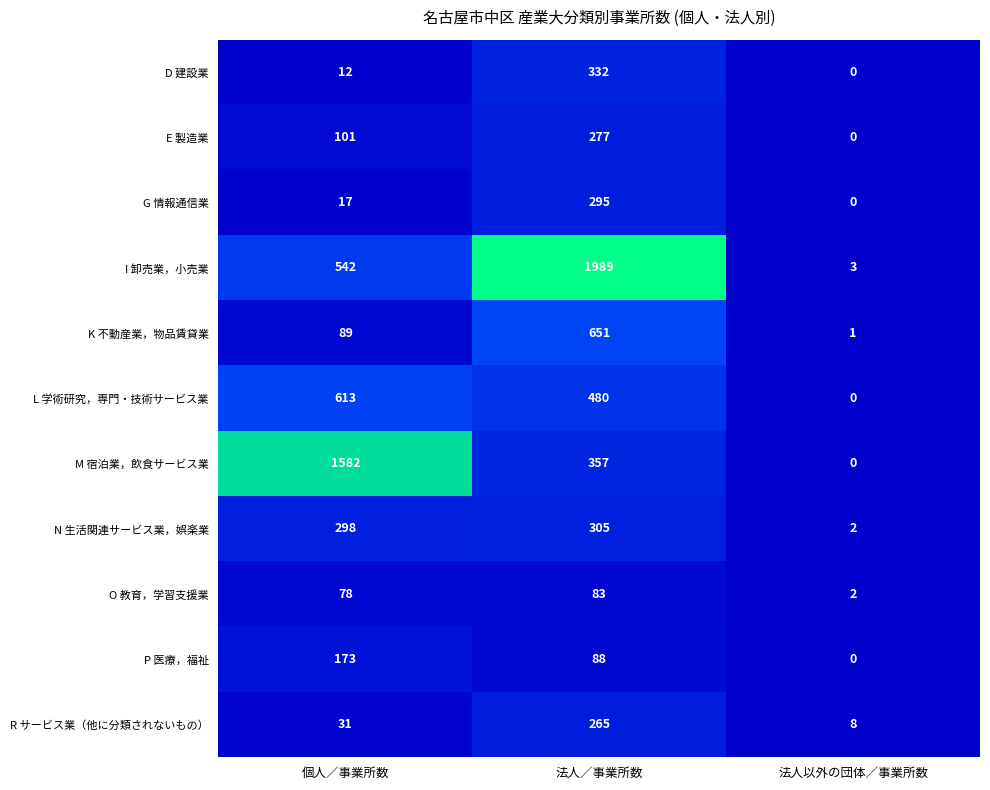

At which label is M 宿泊業，飲食サービス業 closest to 791?

法人／事業所数